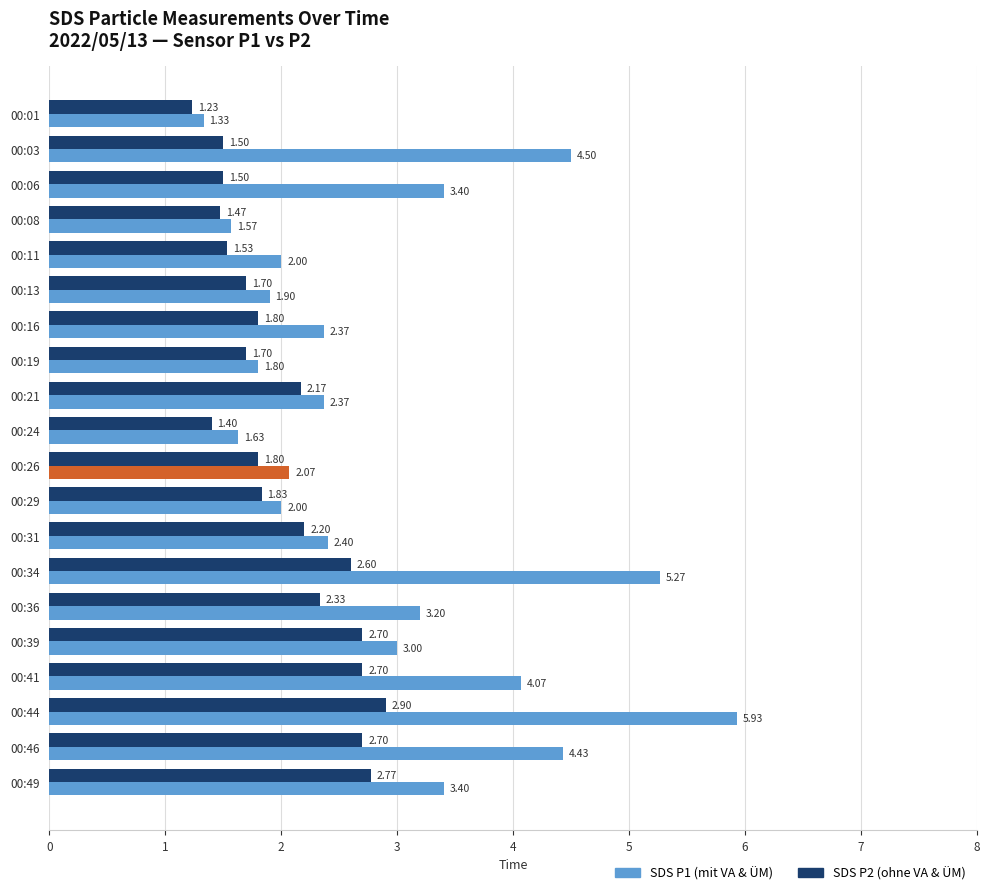

Between 00:26 and 00:46, which series saw the biggest shift?

SDS P1 (mit VA & ÜM)